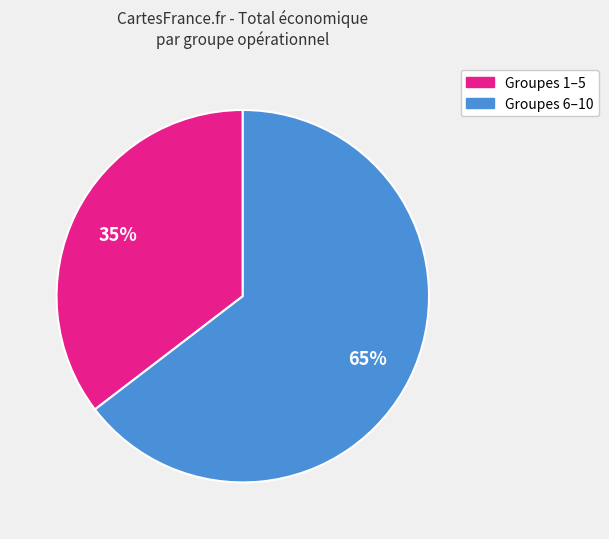

To the nearest percent, what is the average slice percentage?

50%